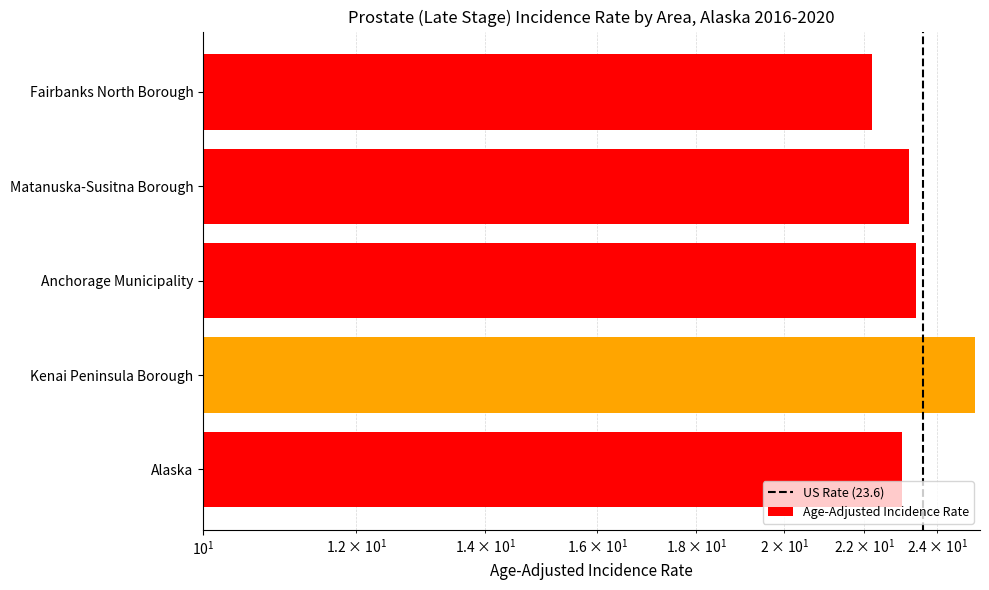

At which category does the chart reach its minimum across all series?

Fairbanks North Borough